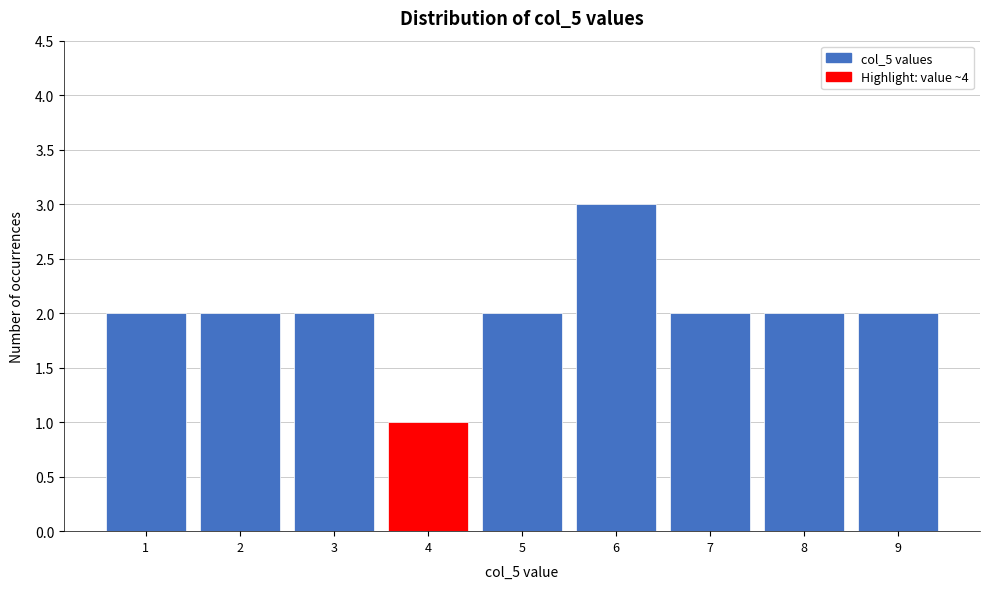

Reading left to right, list every bar in this chart as the range it spans on the x-axis followed by its height. The values are not printed on the chart, so give them approximately, as read against the axis.

0.5 to 1.5: 2
1.5 to 2.5: 2
2.5 to 3.5: 2
3.5 to 4.5: 1
4.5 to 5.5: 2
5.5 to 6.5: 3
6.5 to 7.5: 2
7.5 to 8.5: 2
8.5 to 9.5: 2